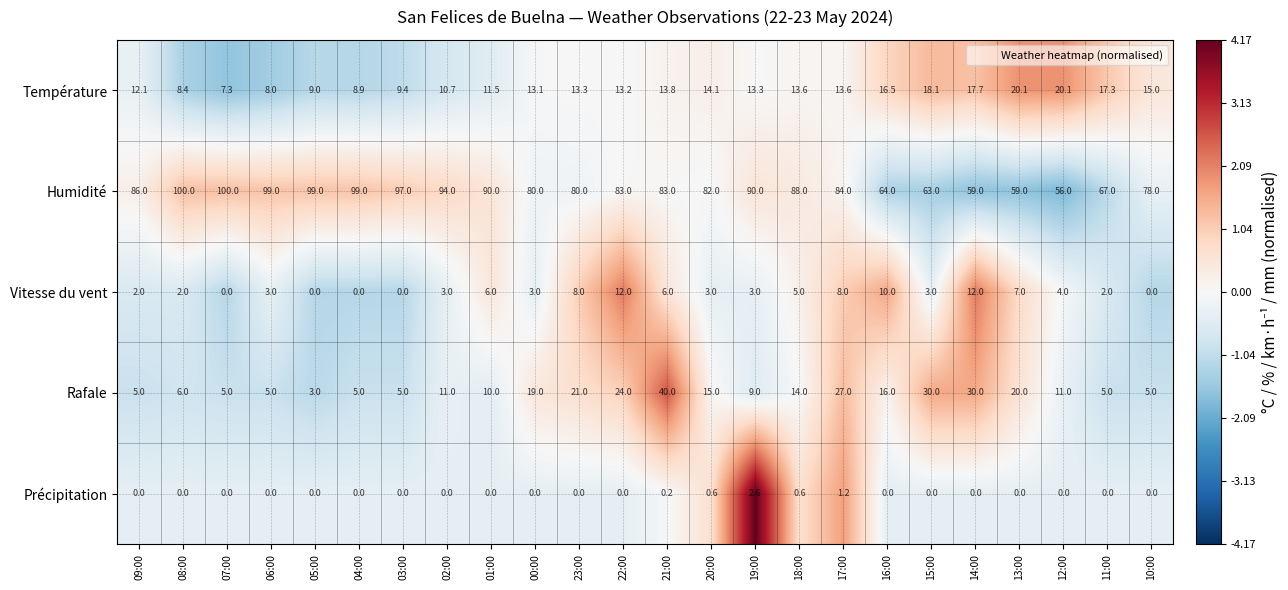

Rank the series at 17:00 from highest to lowest value.

Humidité, Rafale, Température, Vitesse du vent, Précipitation